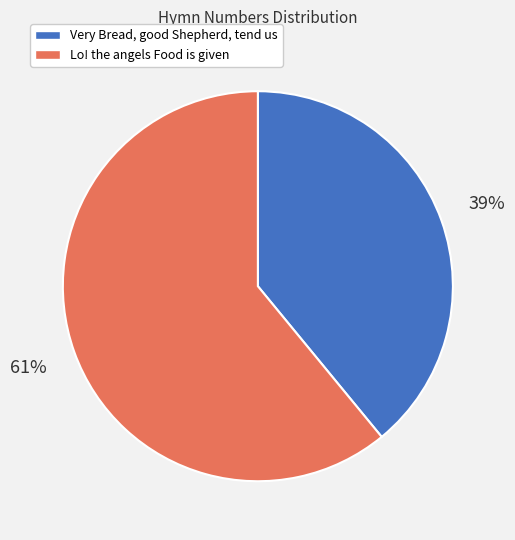

Is it true that Lo! the angels Food is given is 69% of the pie?

False